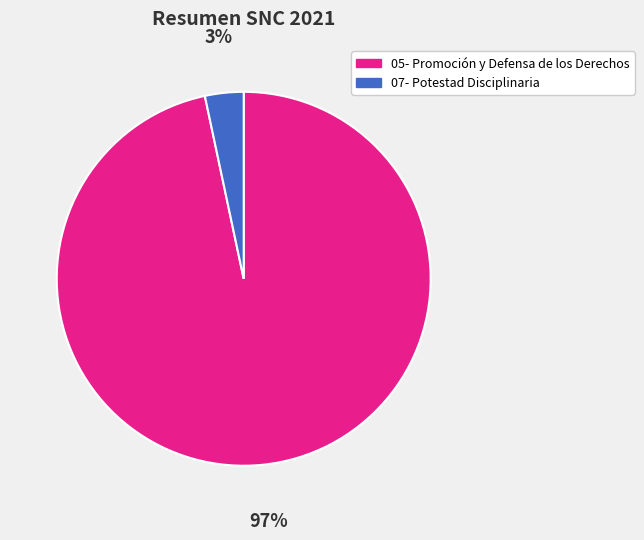

Between 07- Potestad Disciplinaria and 05- Promoción y Defensa de los Derechos, which is larger?

05- Promoción y Defensa de los Derechos